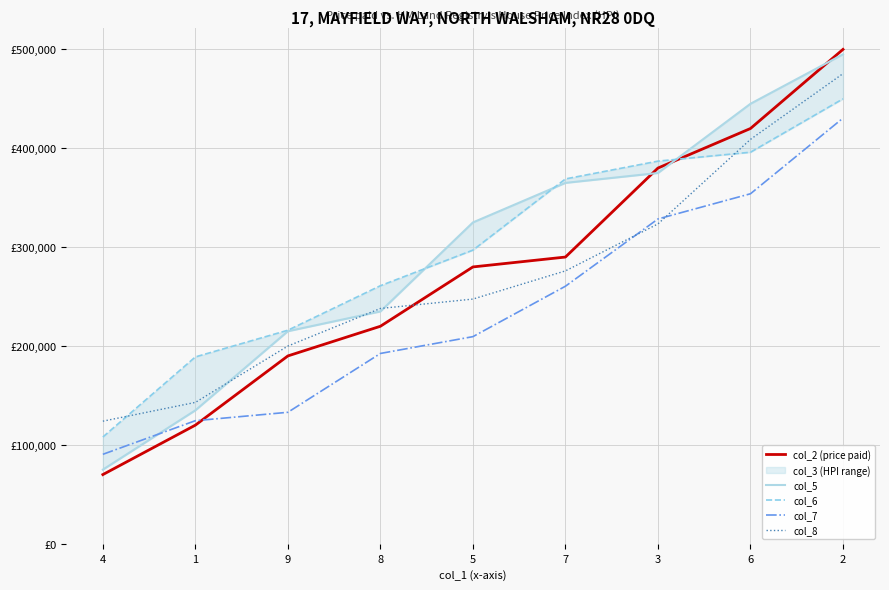

What position from the right is 3?

3